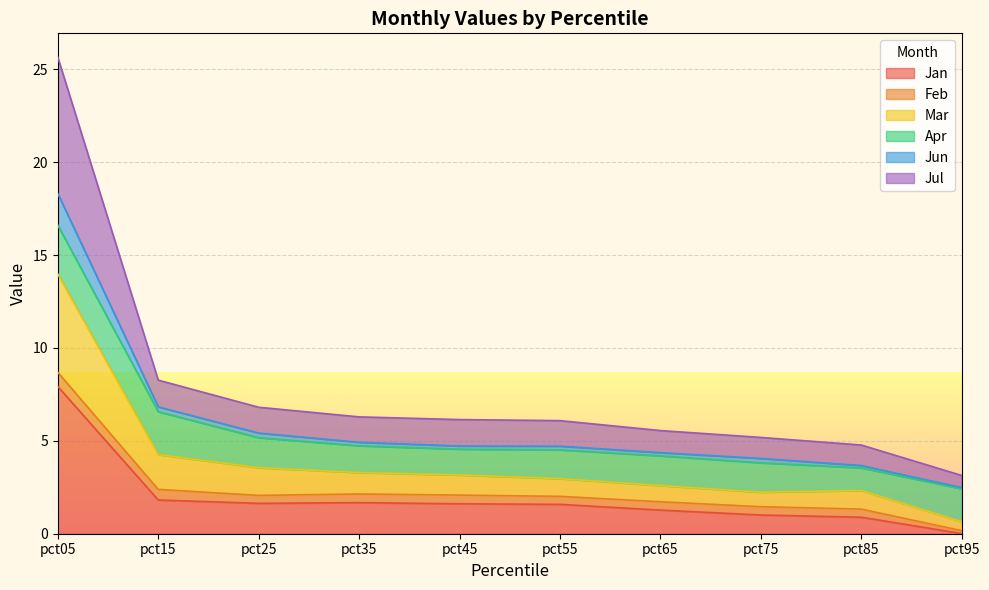

At which label does Jan reach its minimum?

pct95